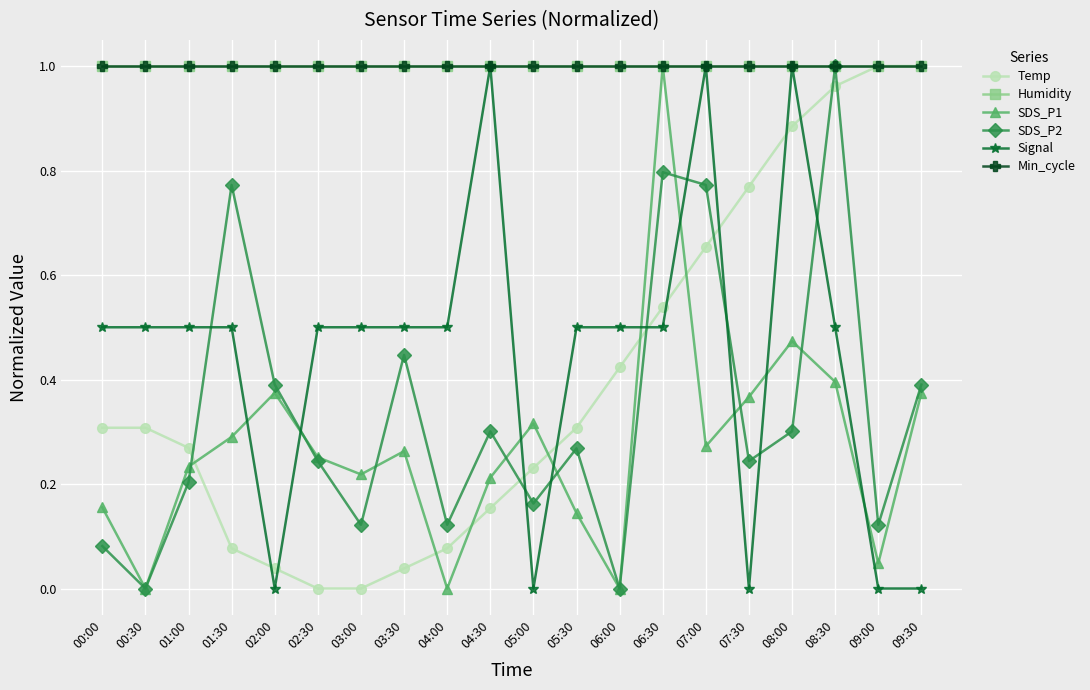

What is the sum of the Min_cycle values at 05:30 and 06:30?

2.0